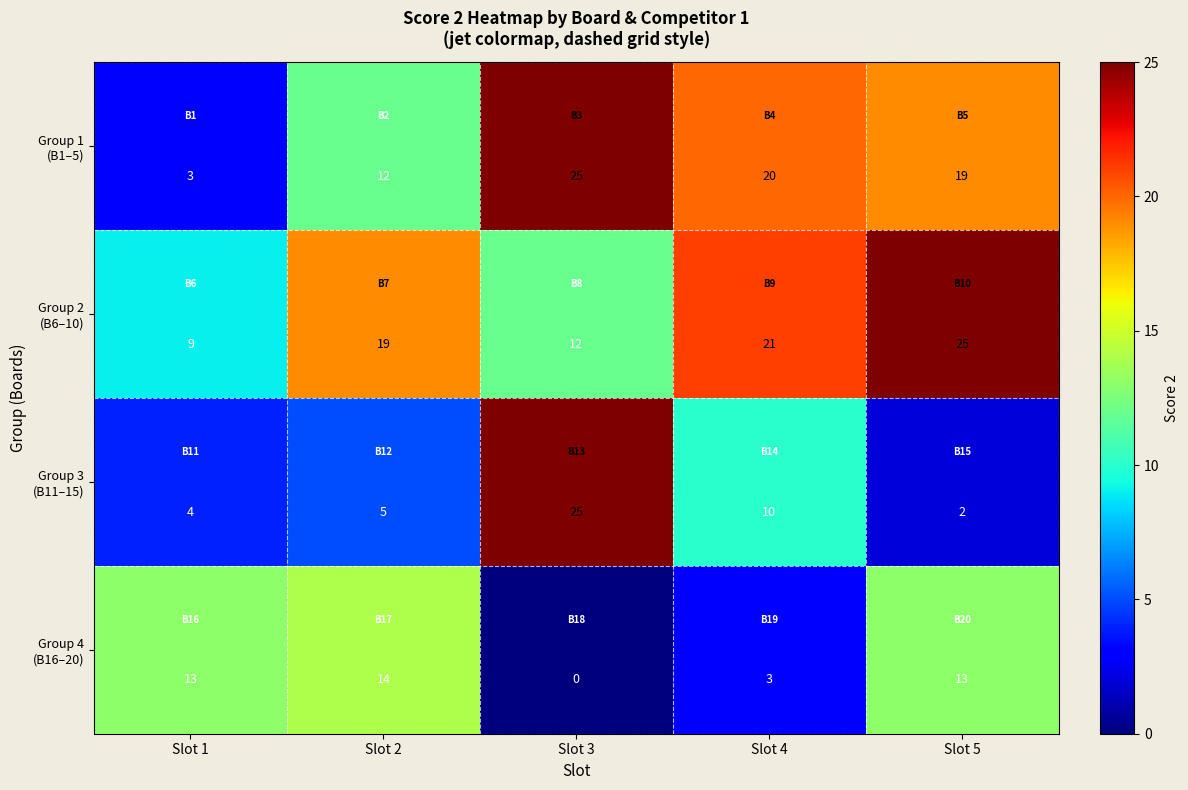

At which category does the chart reach its minimum across all series?

Slot 3